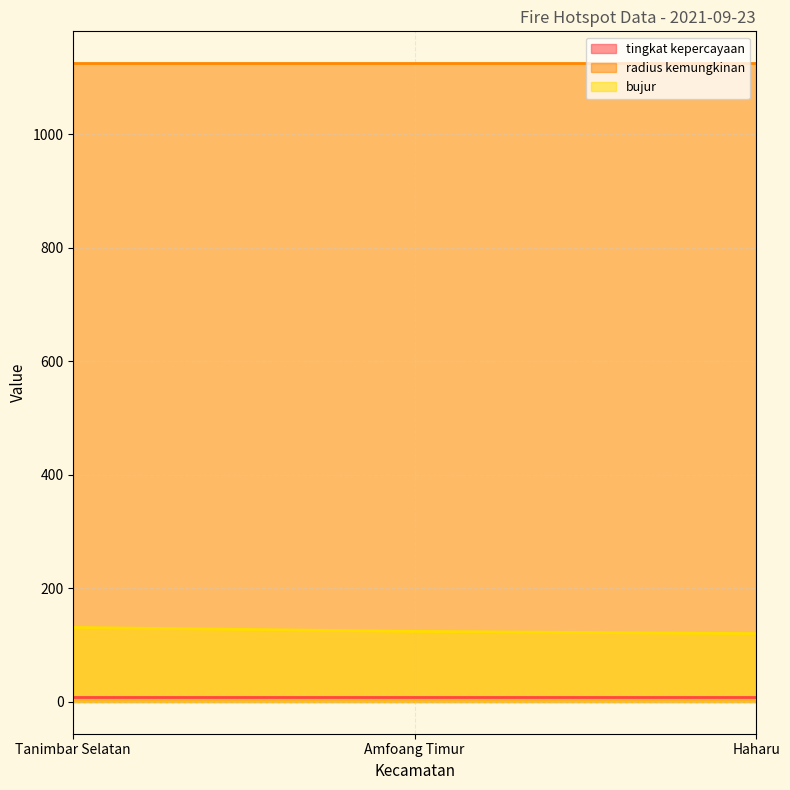

Reading left to right, transcribe all the data shown in this chart.

tingkat kepercayaan: Tanimbar Selatan=8.0	Amfoang Timur=8.0	Haharu=8.0
radius kemungkinan: Tanimbar Selatan=1125.0	Amfoang Timur=1125.0	Haharu=1125.0
bujur: Tanimbar Selatan=131.0	Amfoang Timur=124.1	Haharu=120.1